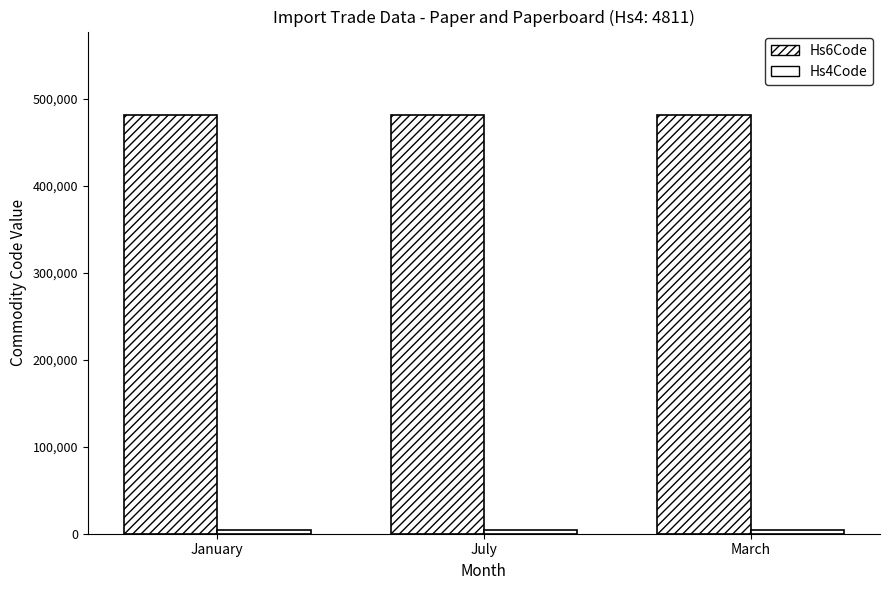

What is the label of the 2nd bar from the right?

July